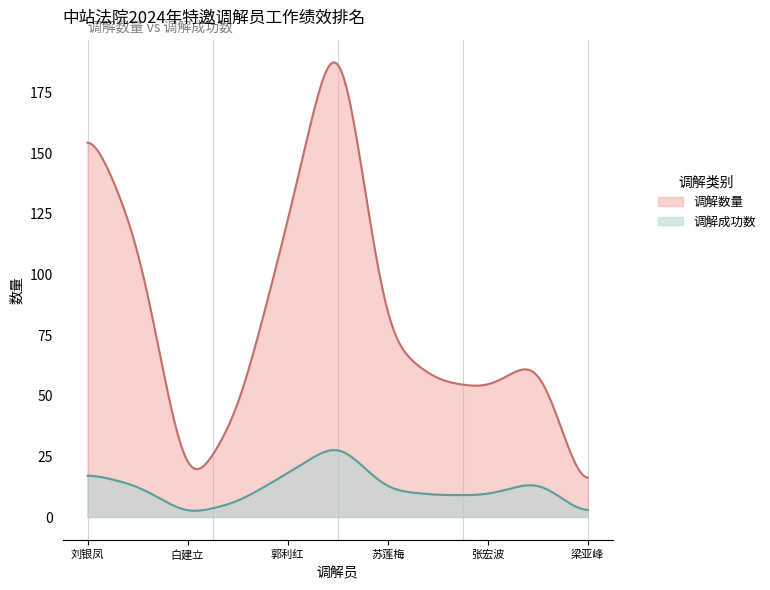

How many lines are shown in the chart?

2